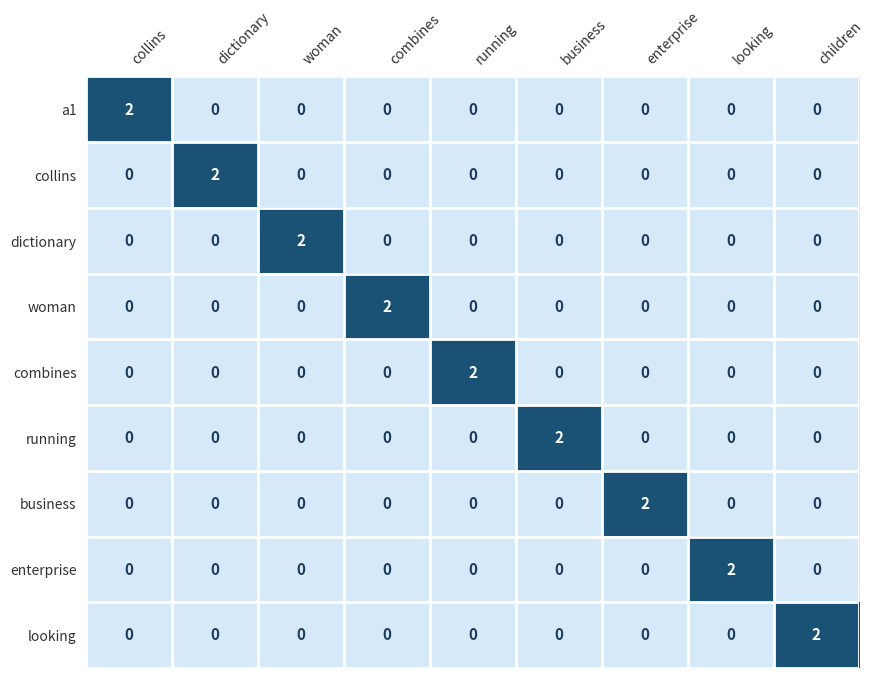

Which category has the highest value in the enterprise series?

looking